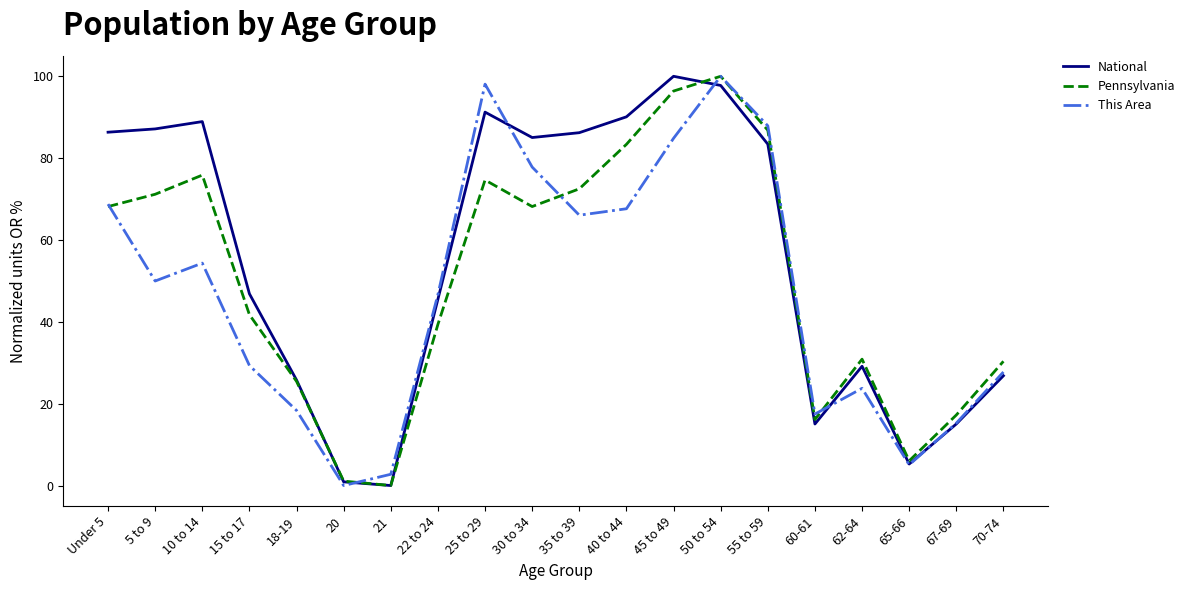

Which category has the lowest value in the This Area series?

20